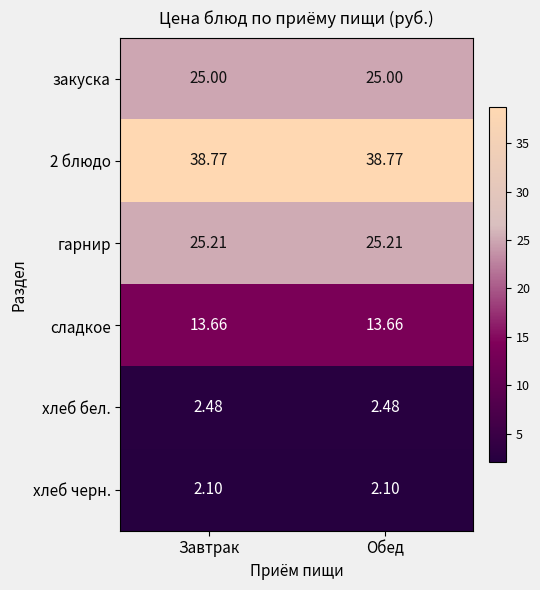

Is the value of 2 блюдо at Обед greater than the value of сладкое at Завтрак?

Yes